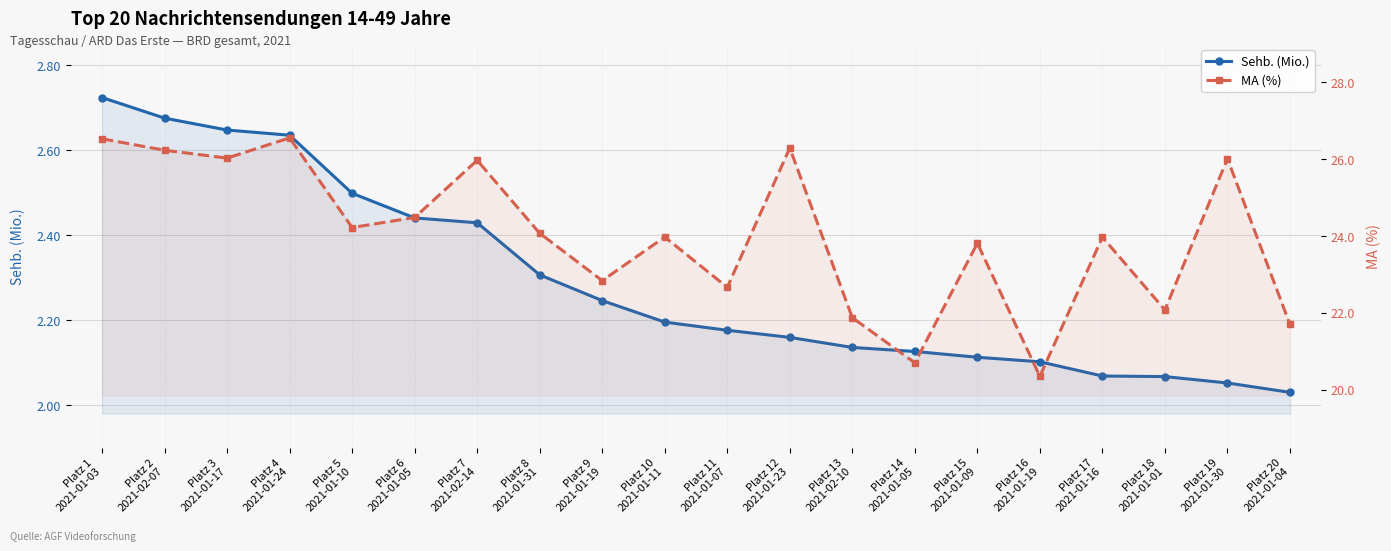

What position from the left is Platz 6
2021-01-05?

6